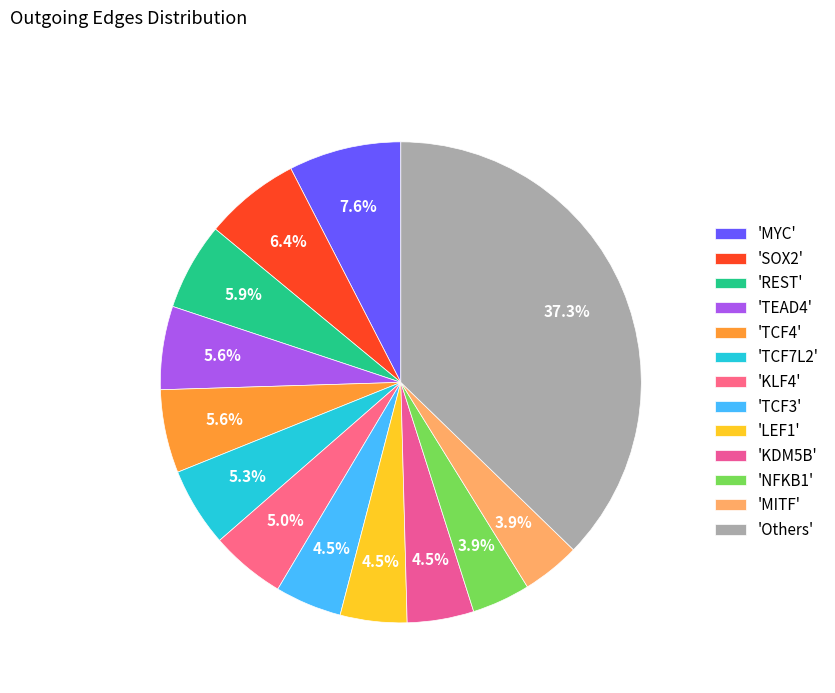

How many segments does this pie chart have?

13